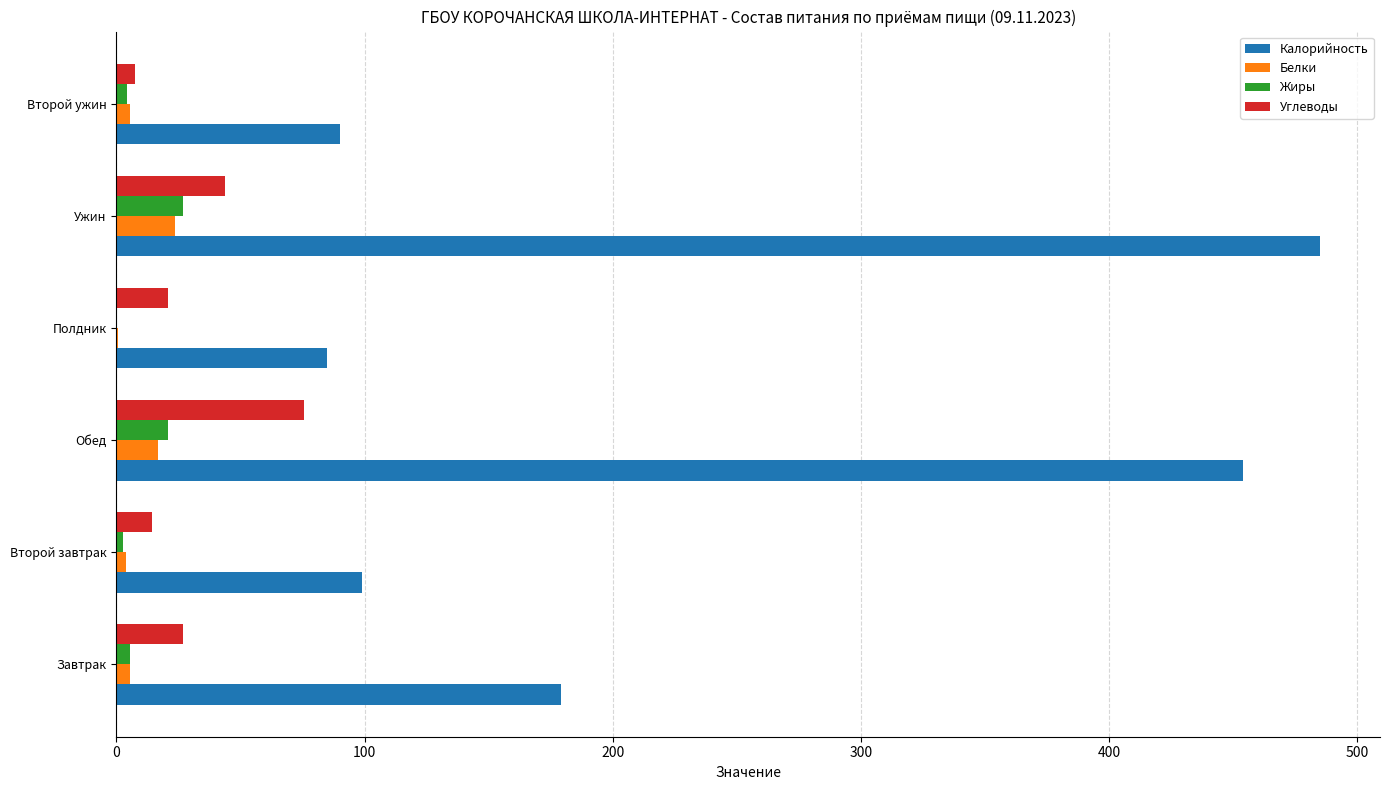

At which label does Калорийность reach its peak?

Ужин